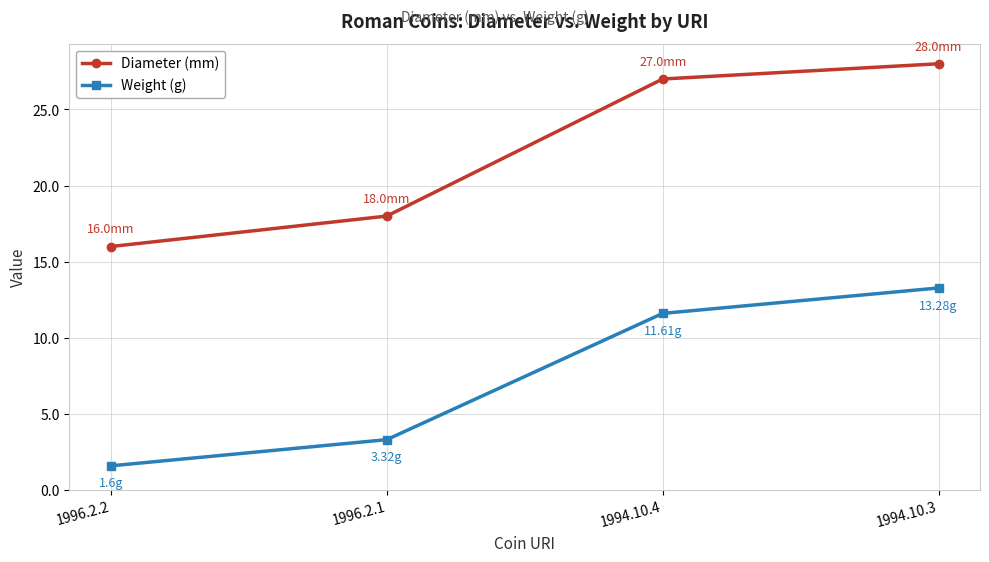

Rank the series by their maximum value, from highest to lowest.

Diameter (mm), Weight (g)